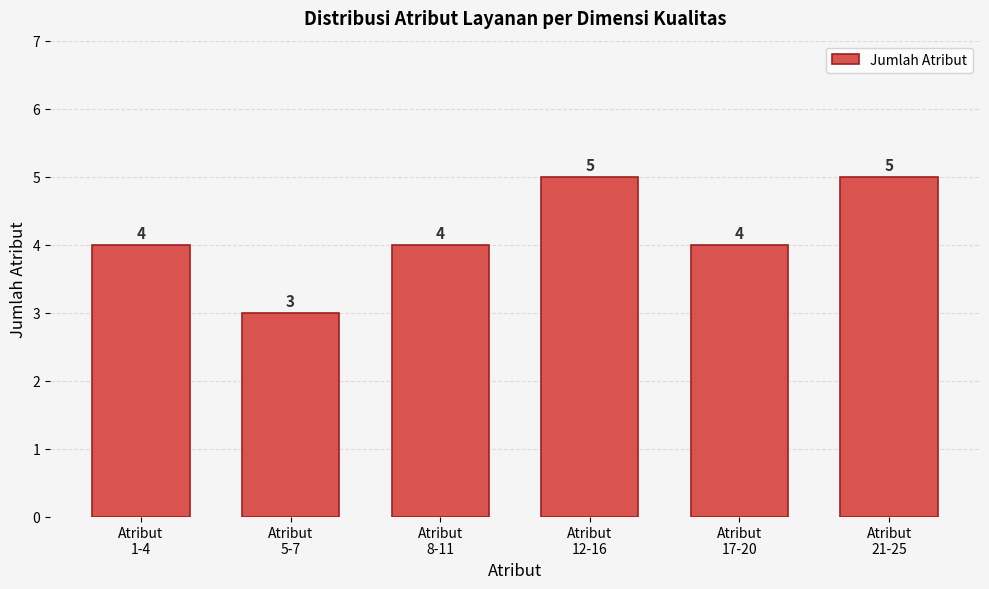

Reading left to right, what are all the values shown in this chart?

4	3	4	5	4	5